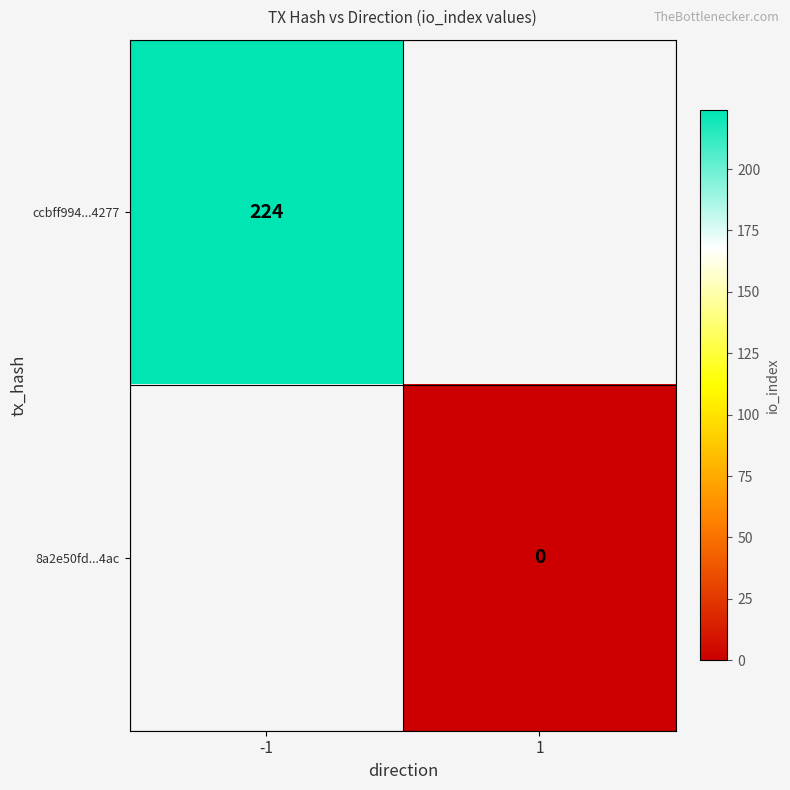

Between 1 and -1, which is larger?

-1